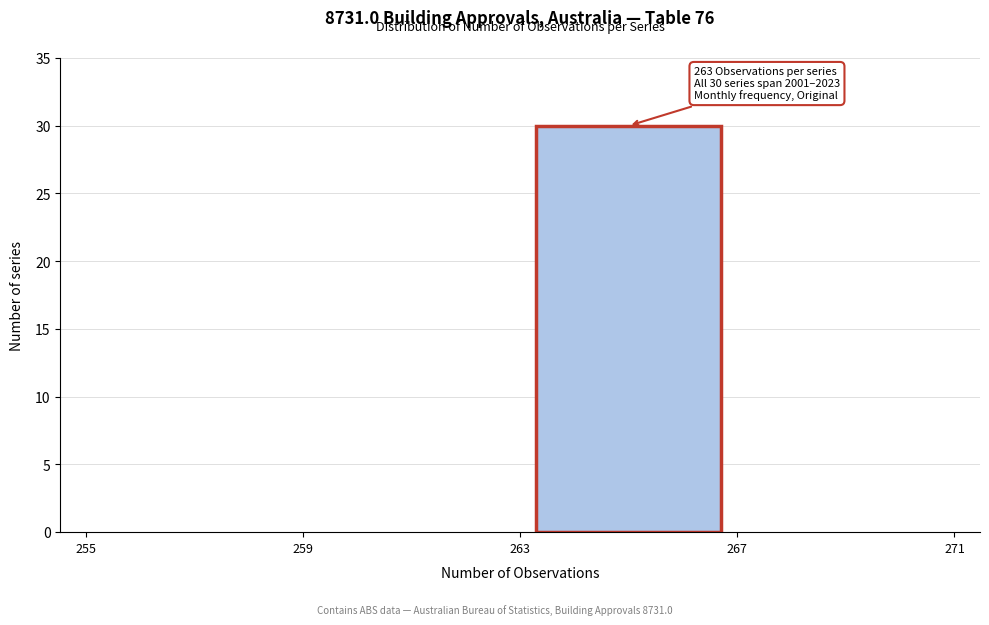

Which range on the x-axis has the tallest bar?

263 to 267